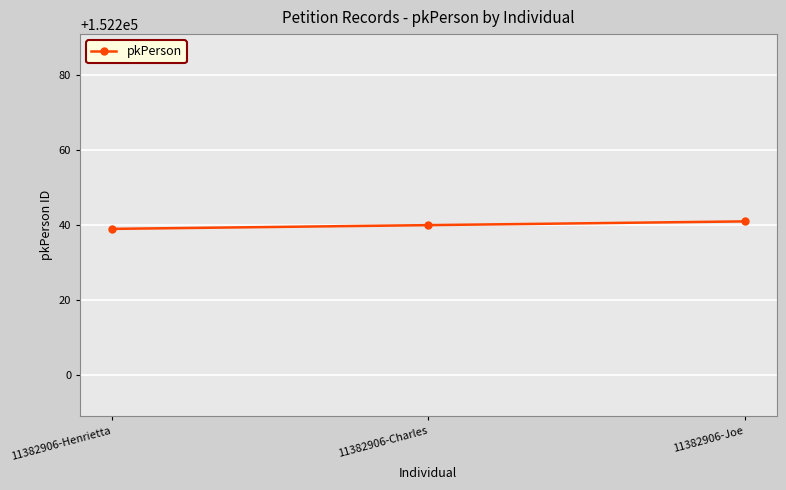

Reading left to right, extract all data points from this chart.

11382906-Henrietta=152239	11382906-Charles=152240	11382906-Joe=152241